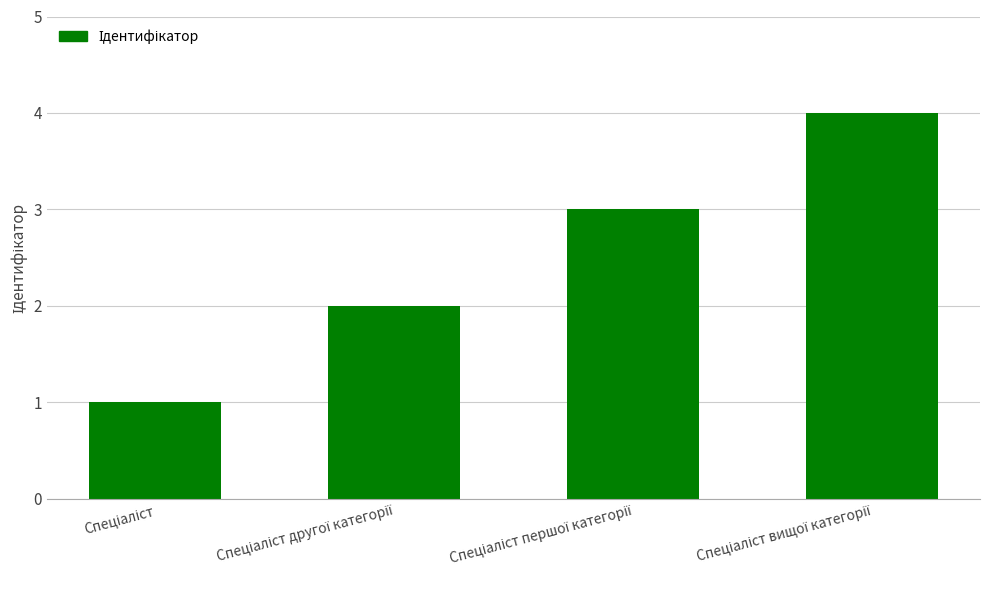

What is the difference between the maximum and minimum values?

3